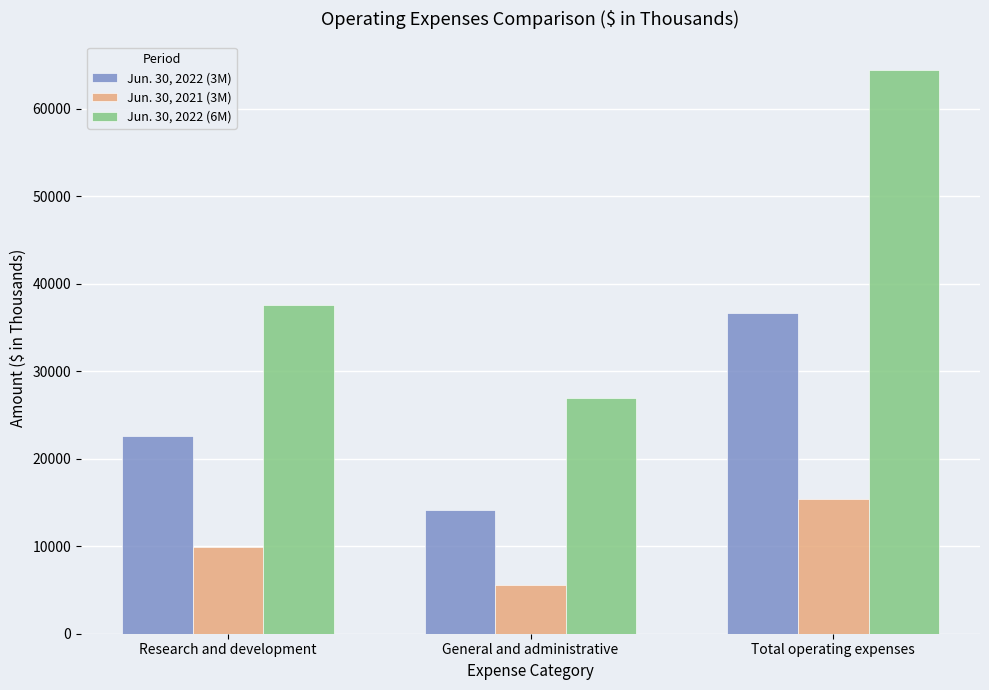

The Jun. 30, 2022 (6M) series shows 12992 at Research and development. True or false?

False